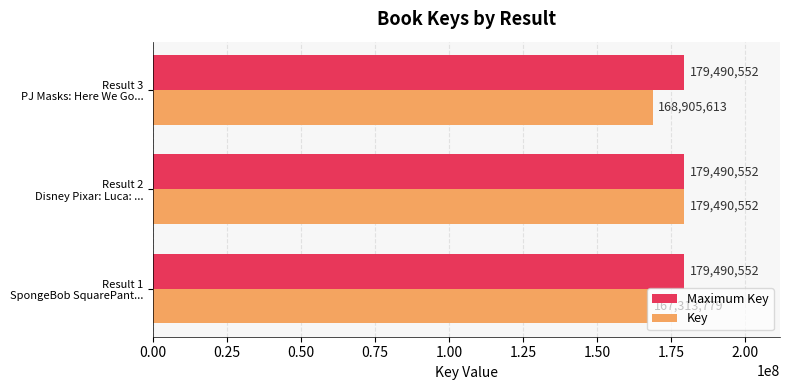

What is the smallest value displayed?

167313779